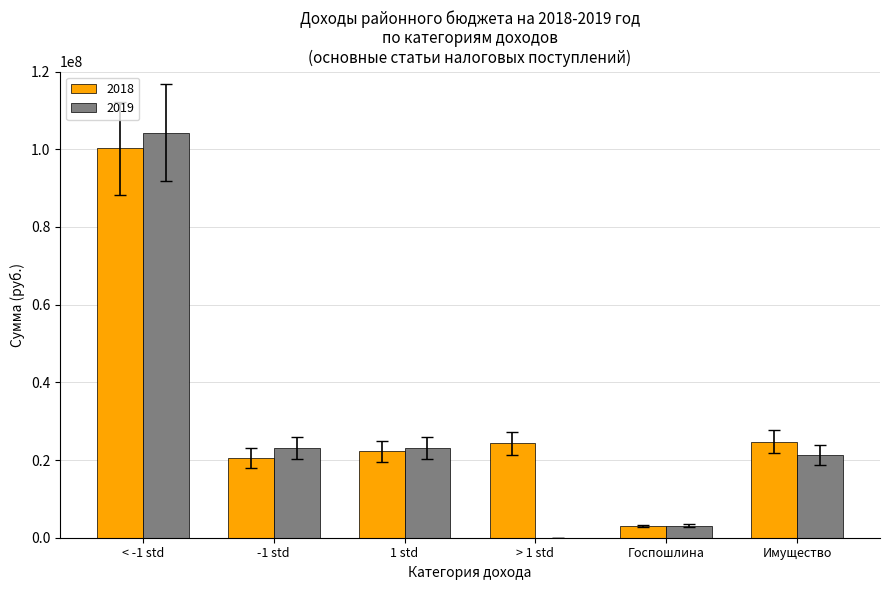

What is the total value across all series at 1 std?

45286000.0